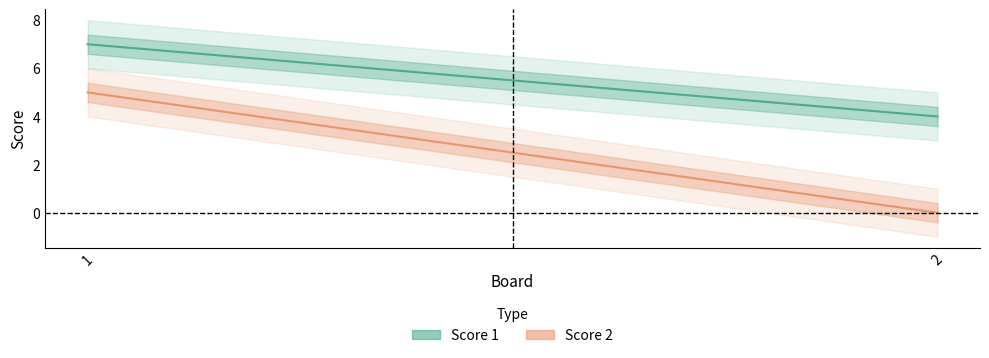

True or false: Score 1 has a value of 4 at 2.

True